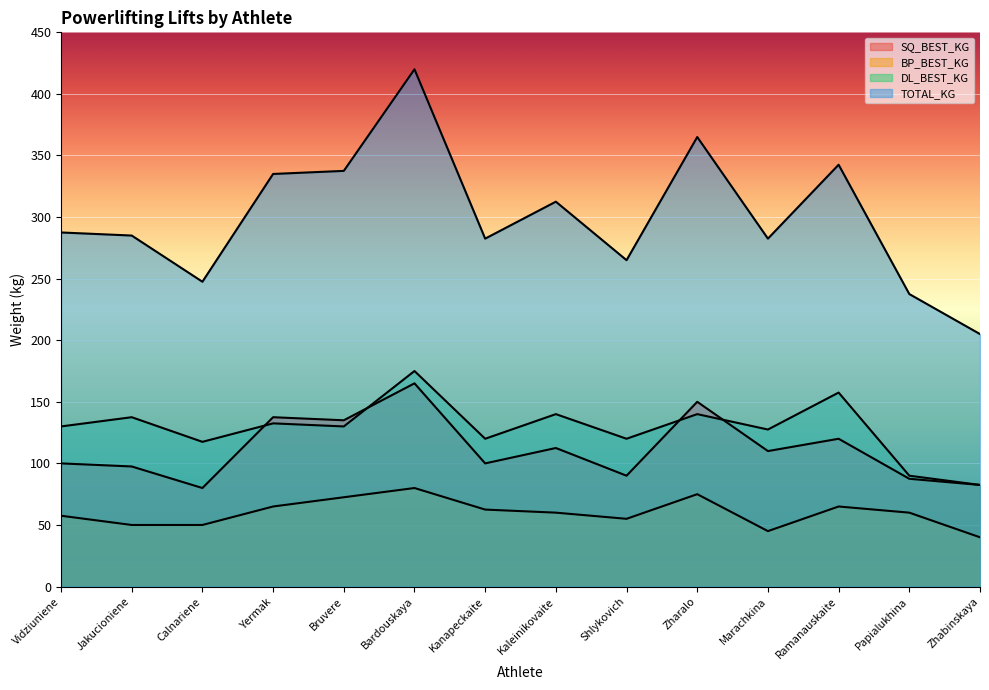

Between Kaleinikovaite and Papialukhina, which series saw the biggest shift?

TOTAL_KG